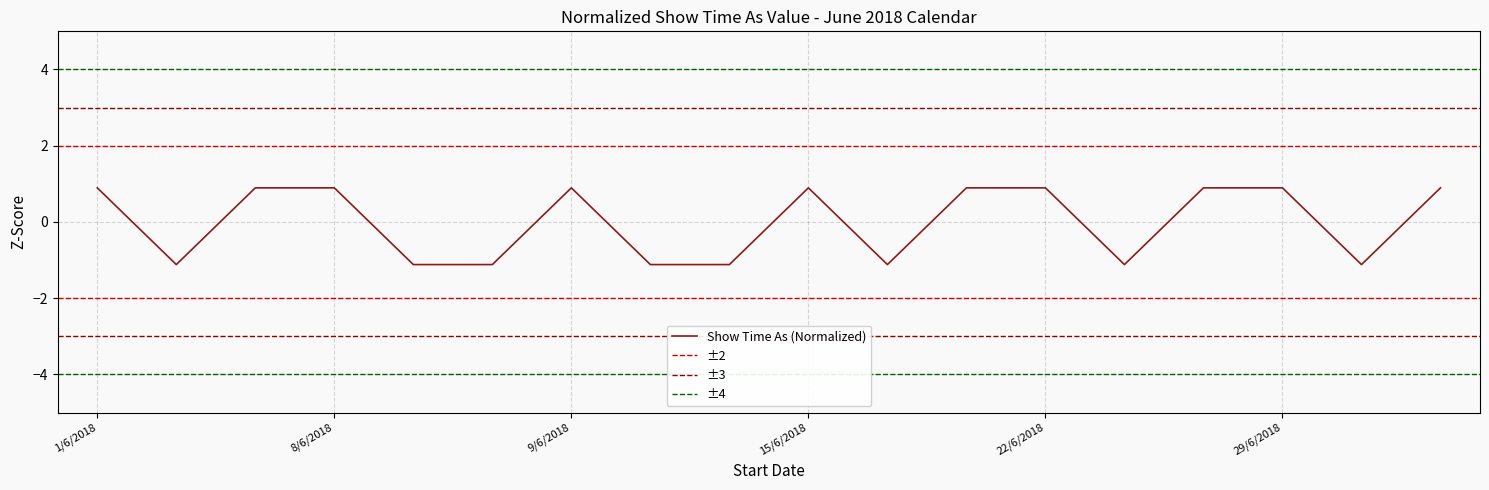

True or false: the data shows 0.9 at 23/6/2018.

True